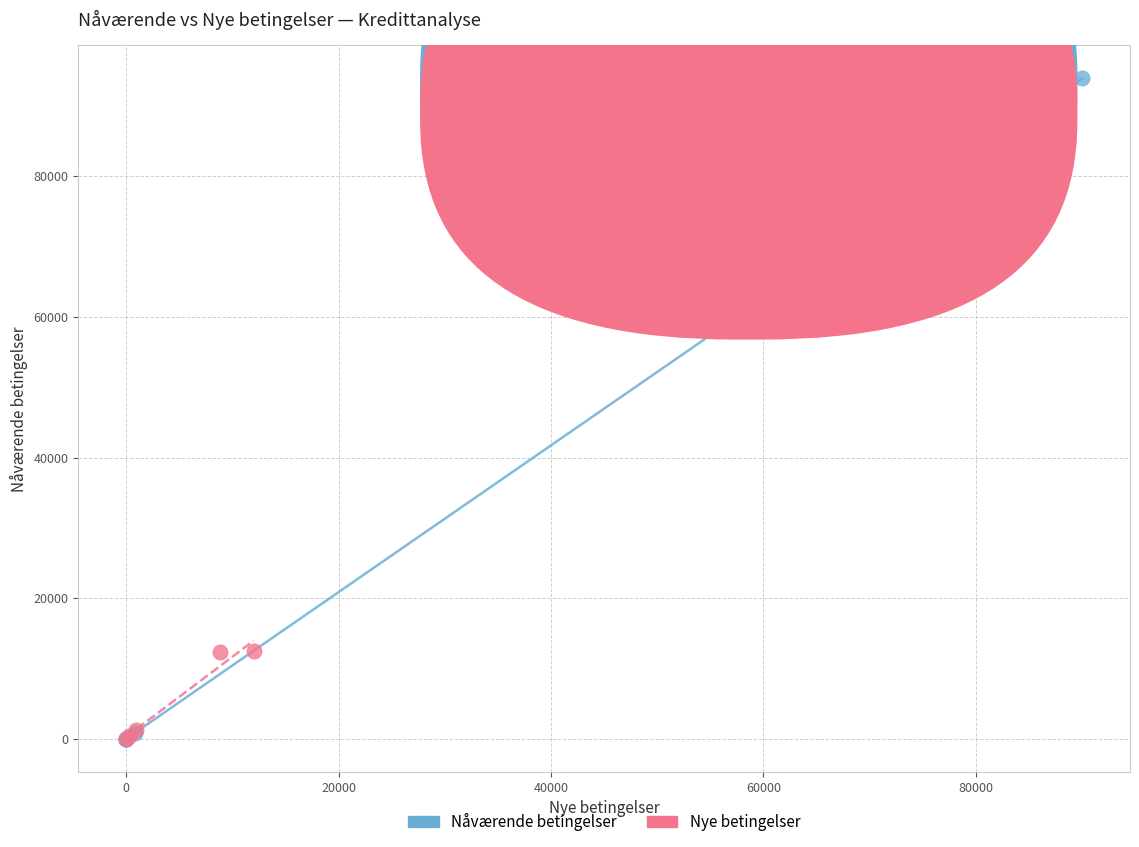

Which series has the widest spread of Y values?

Nåværende betingelser